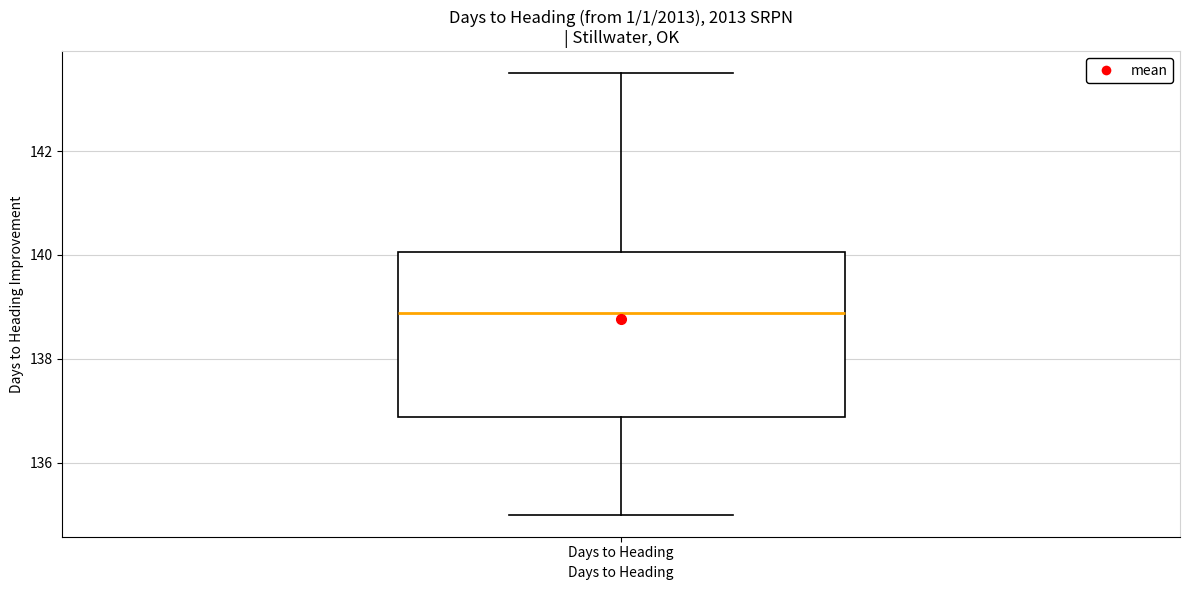

Where is the upper edge of the box for Days to Heading on the y-axis? The values are not printed on the chart, so give them approximately, as read against the axis.

140.0